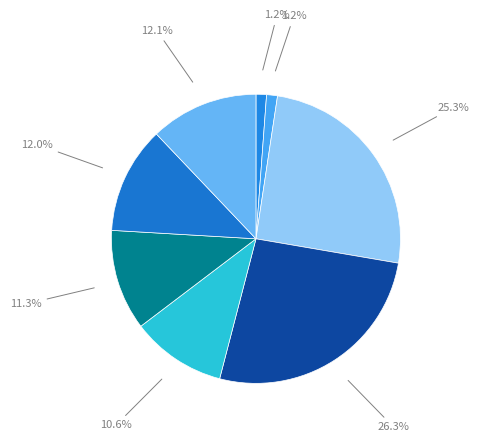

Count the number of slices in the pie.

8